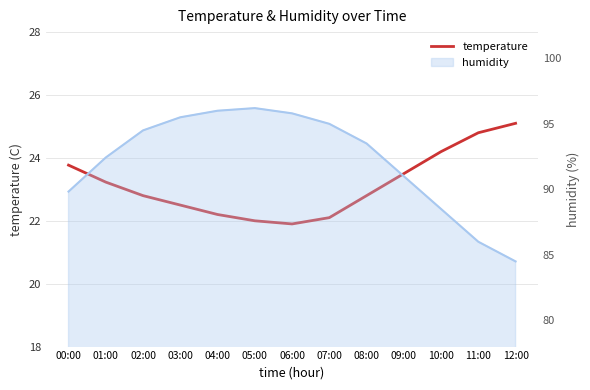

What is the greatest value displayed?

25.1